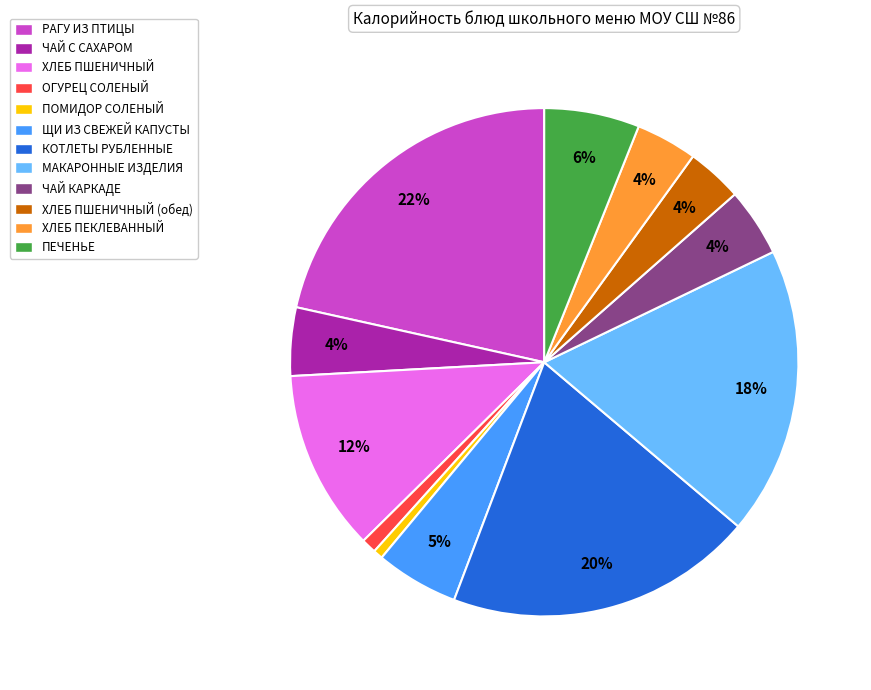

Count the number of slices in the pie.

12